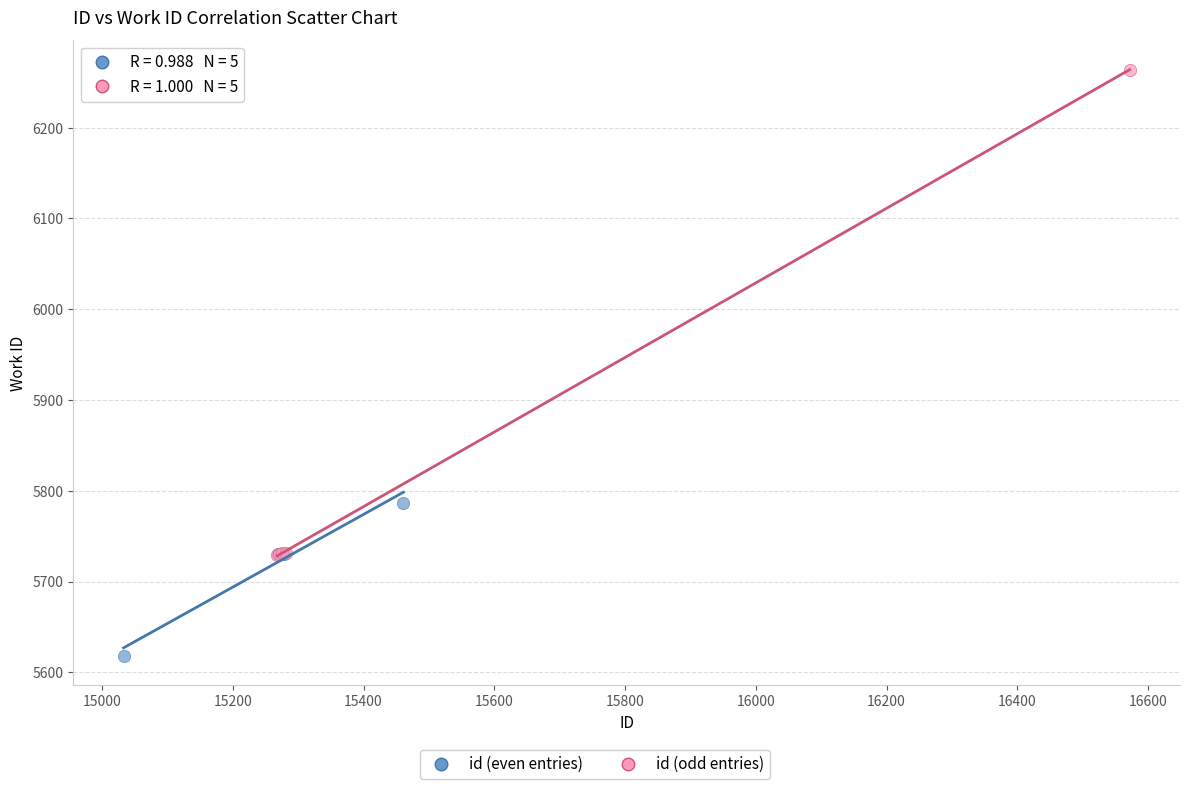

Which series has the largest Y range (max minus min)?

id (odd entries)